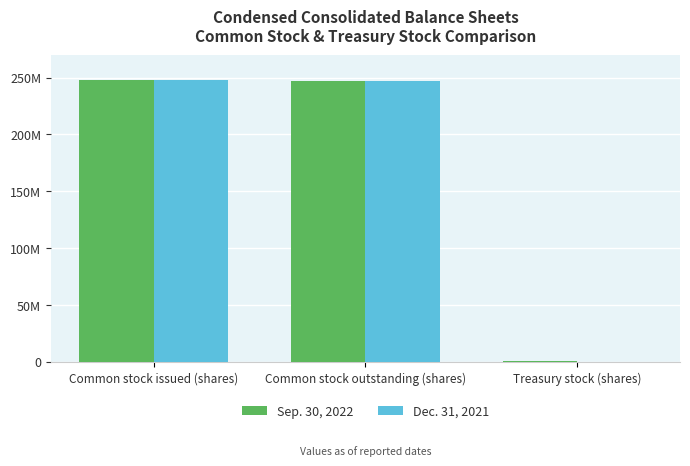

At which label is Dec. 31, 2021 closest to 124193969?

Common stock outstanding (shares)